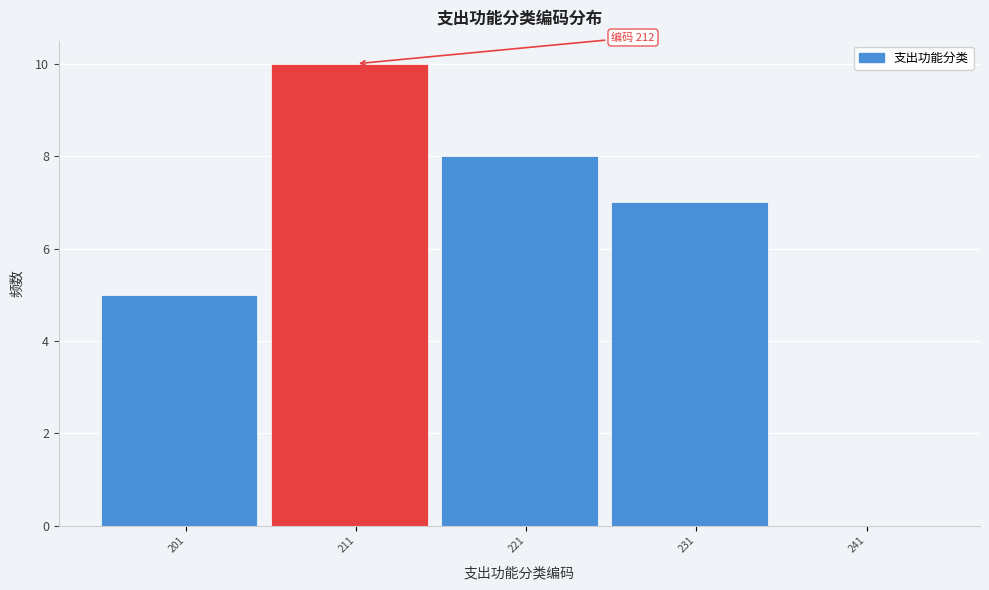

Over which range of the x-axis is the bar tallest?

206 to 216